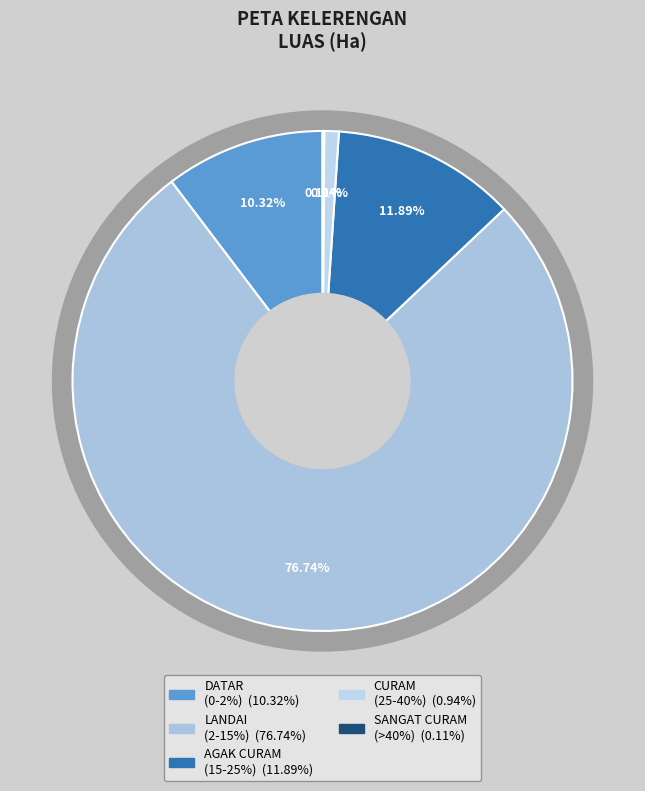

To the nearest percent, what is the difference between the SANGAT CURAM
(>40%) and DATAR
(0-2%) slice percentages?

10%